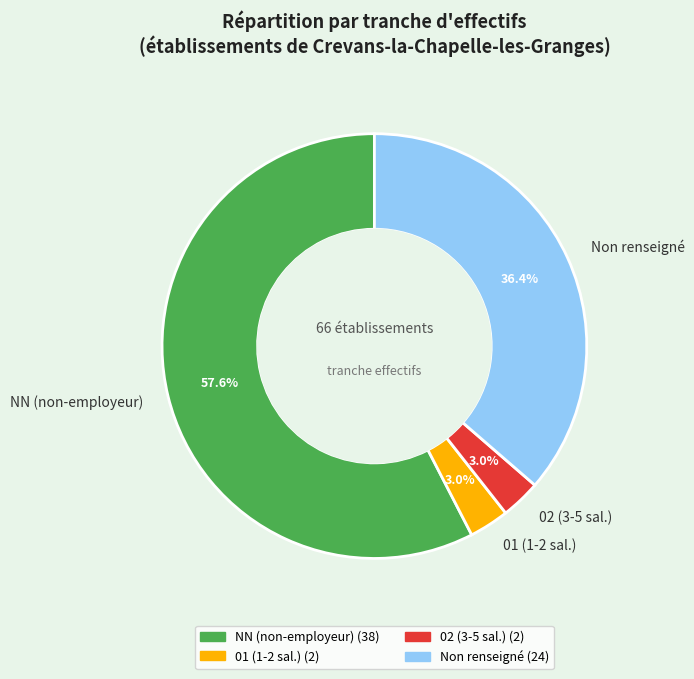

Is there a majority slice in this chart?

Yes